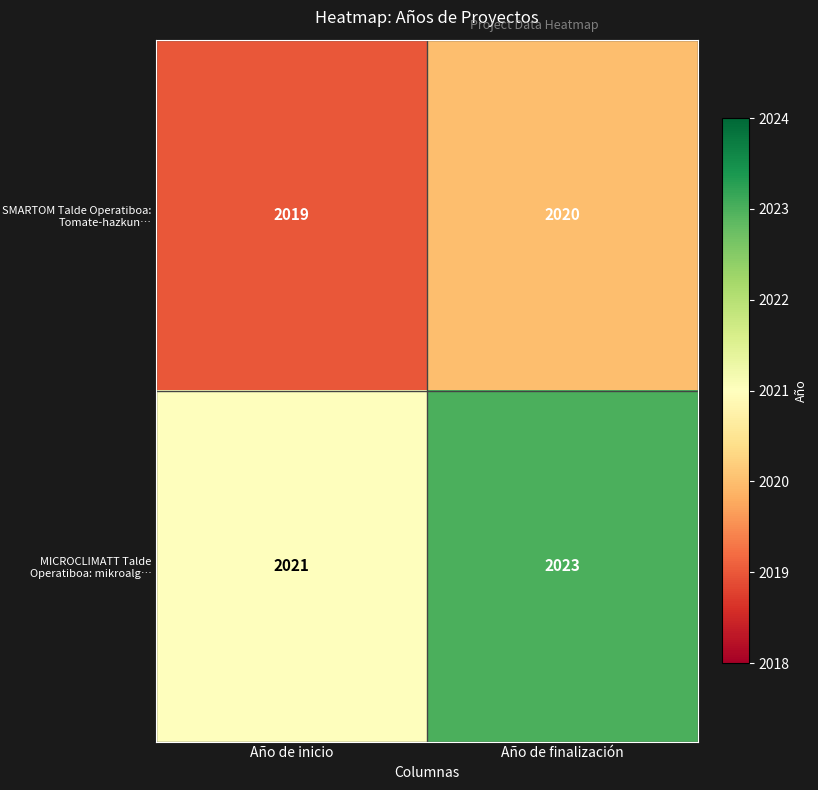

At Año de finalización, list the series in order from smallest to largest.

SMARTOM Talde Operatiboa: Tomate-hazkun…, MICROCLIMATT Talde Operatiboa: mikroalg…